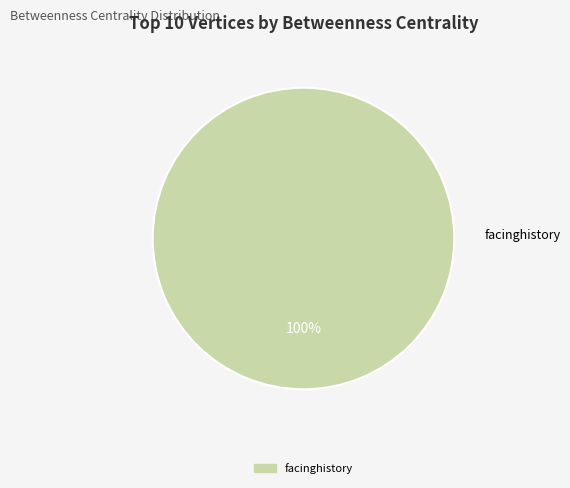

To the nearest percent, what percentage of the pie is facinghistory?

100%